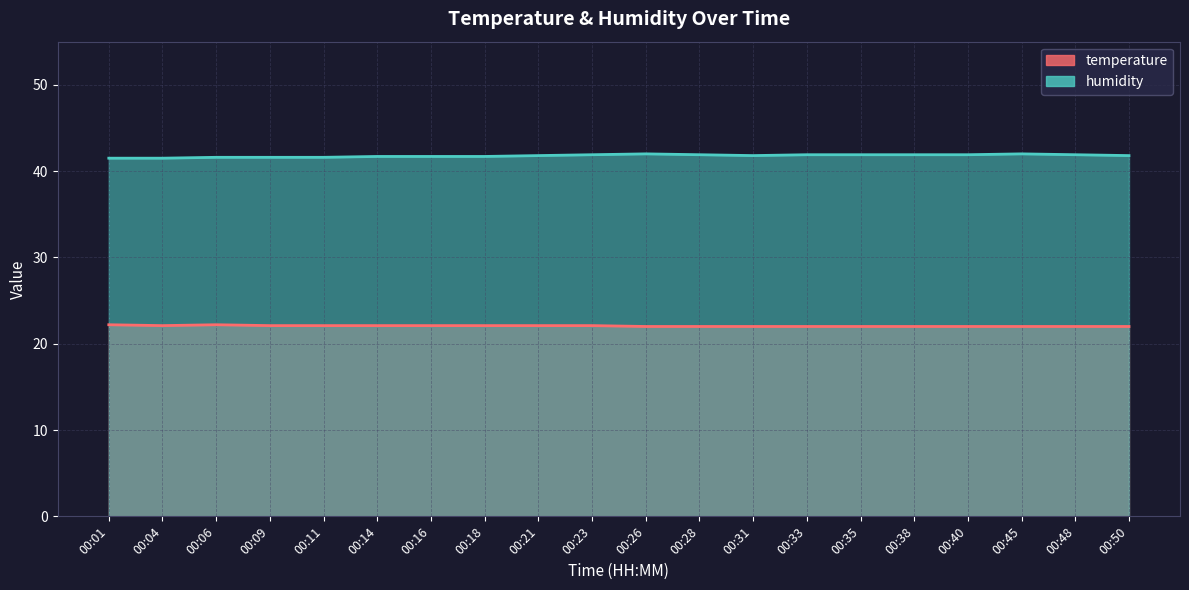

Between 00:04 and 00:16, which series saw the biggest shift?

humidity